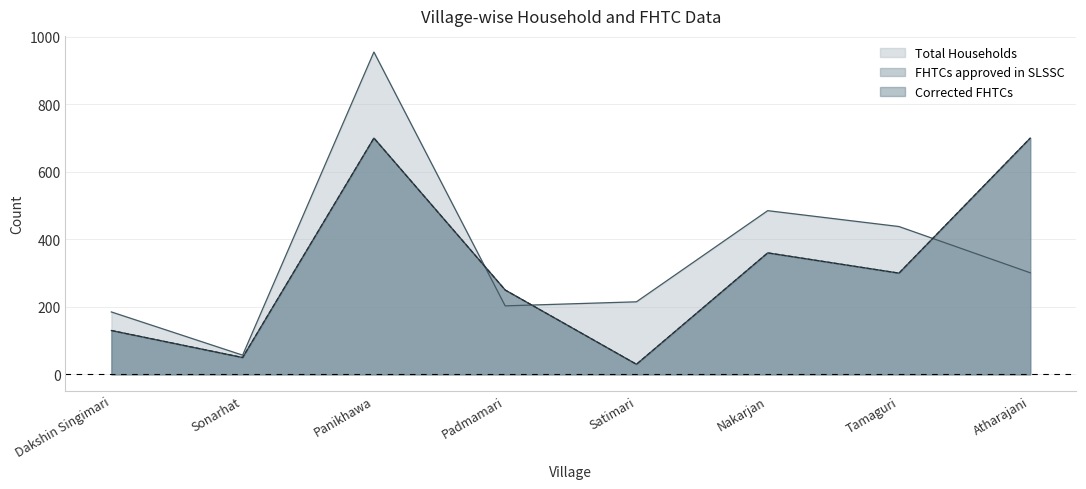

Reading left to right, extract all data points from this chart.

Total Households: 185	57	955	203	215	485	438	301
FHTCs approved in SLSSC: 130	50	700	250	30	360	300	700
Corrected FHTCs: 130	50	700	250	30	360	300	700